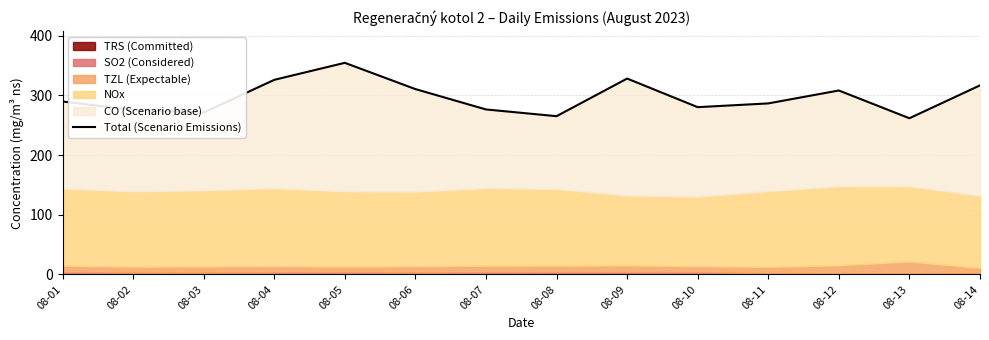

Rank the categories by value from highest to lowest.

08-05, 08-09, 08-04, 08-14, 08-06, 08-12, 08-01, 08-11, 08-10, 08-07, 08-02, 08-03, 08-08, 08-13